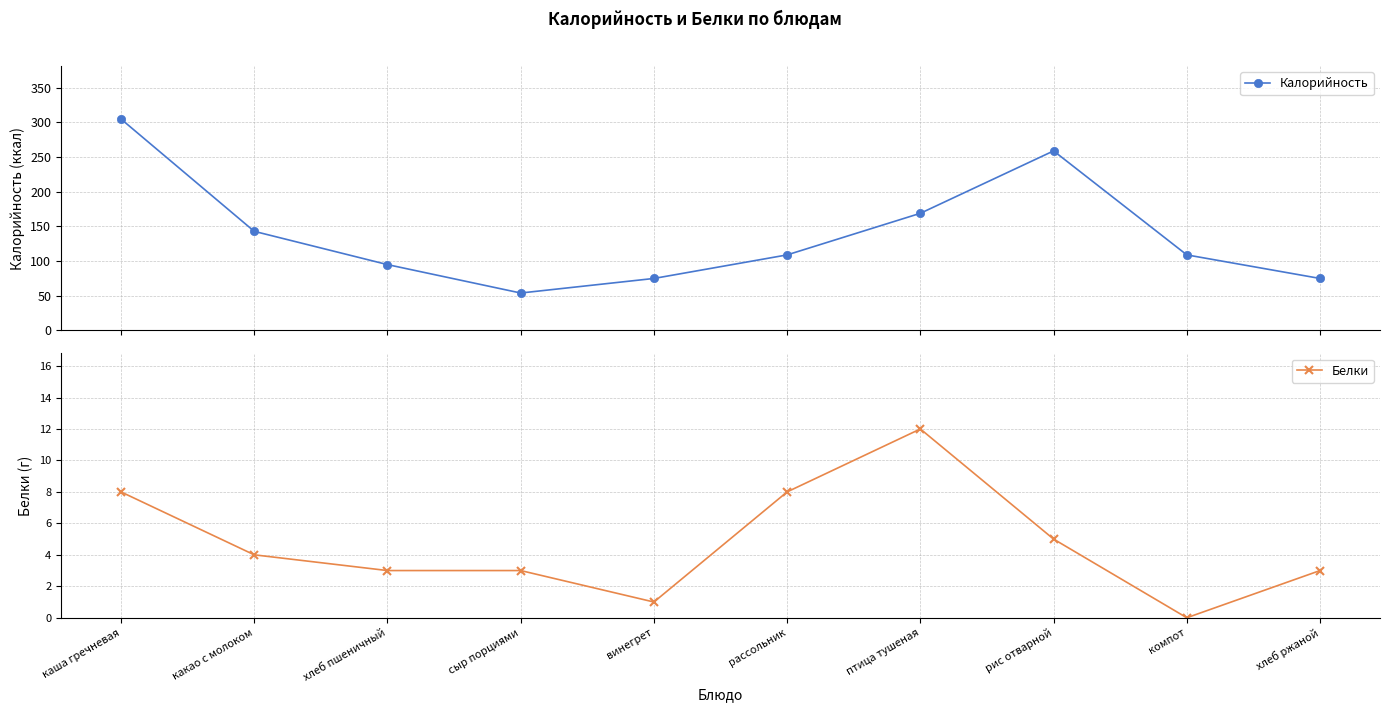

Reading left to right, what are all the values shown in this chart?

Калорийность: 305	143	95	54	75	109	169	259	109	75
Белки: 8	4	3	3	1	8	12	5	0	3